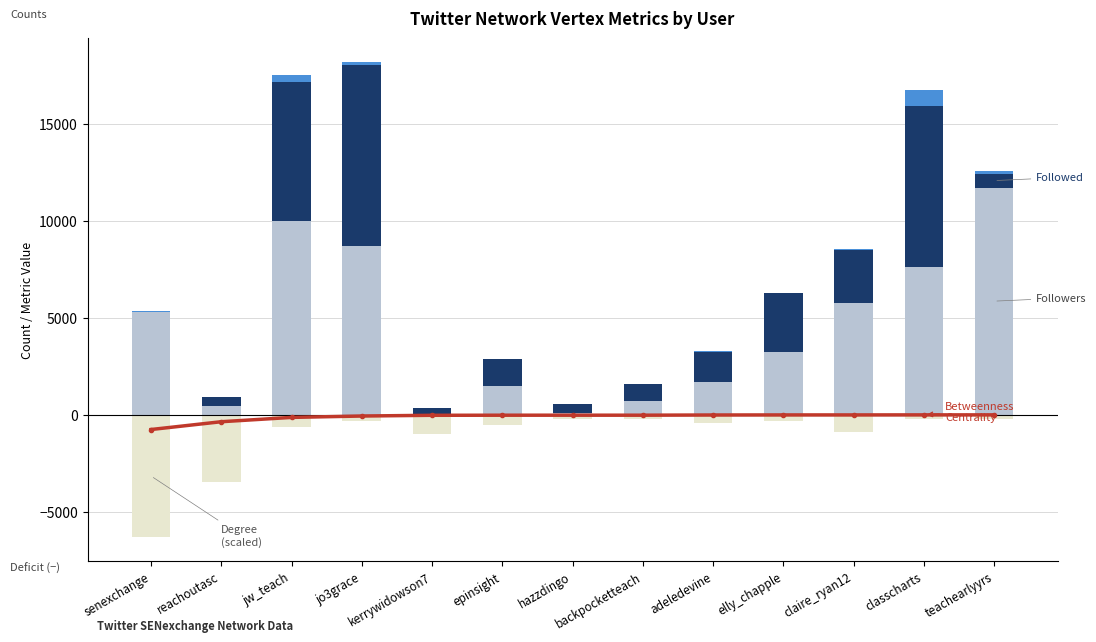

What is the difference between the highest and lowest values at classcharts?

8516.0